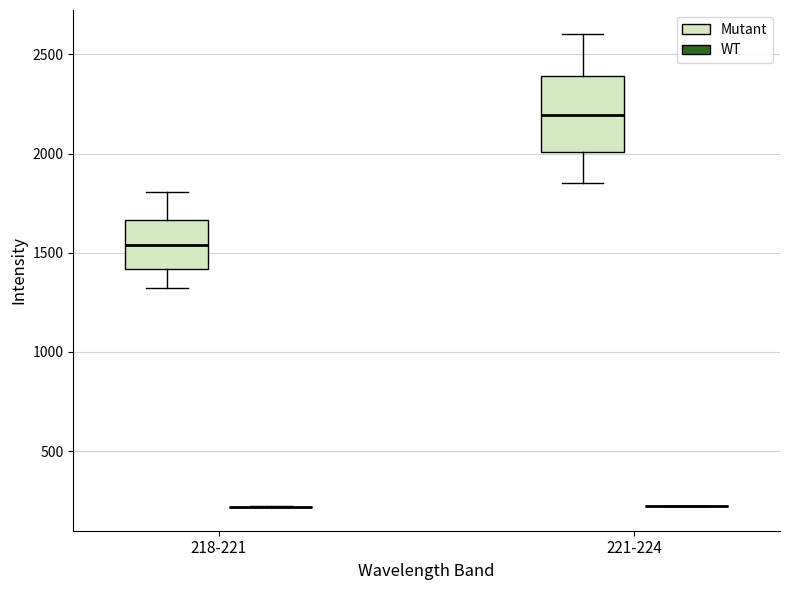

Reading left to right, read every box against the y-axis: the position of its median line, the range the box covers, and the ends of its whiskers. The values are not printed on the chart, so give them approximately, as read against the axis.

218-221 (Mutant): median 1550, box 1400 to 1650, whiskers 1300 to 1800
218-221 (WT): box collapsed to a line at 200, whiskers 200 to 200
221-224 (Mutant): median 2200, box 2000 to 2400, whiskers 1850 to 2600
221-224 (WT): box collapsed to a line at 200, whiskers 200 to 200